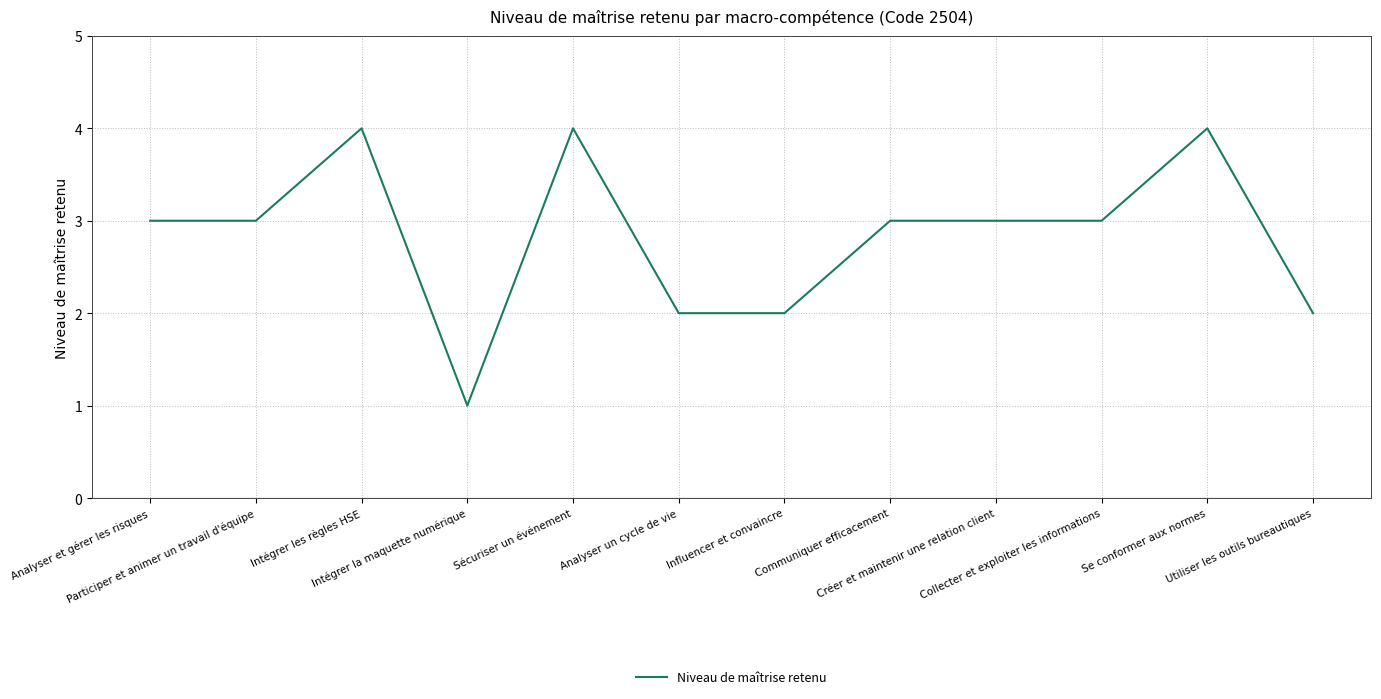

What is the sum of all values?

34